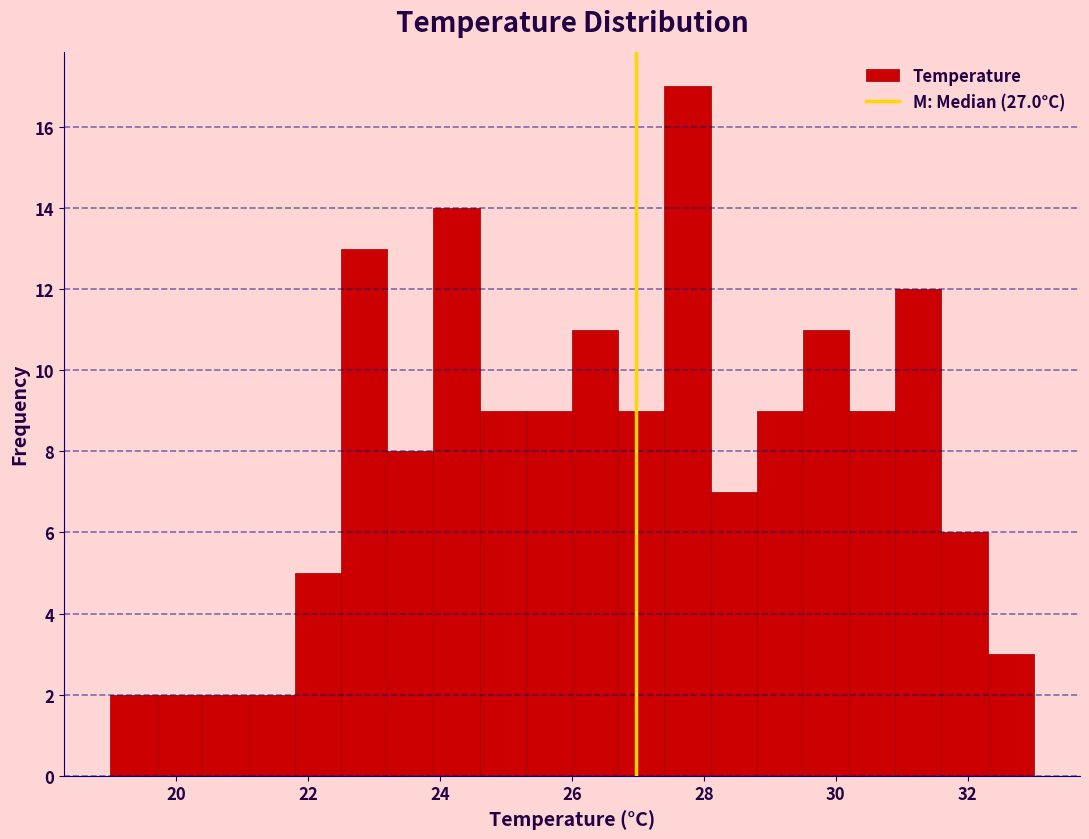

Read against the x-axis, roughly where is the centre of the tallest bar?

27.8